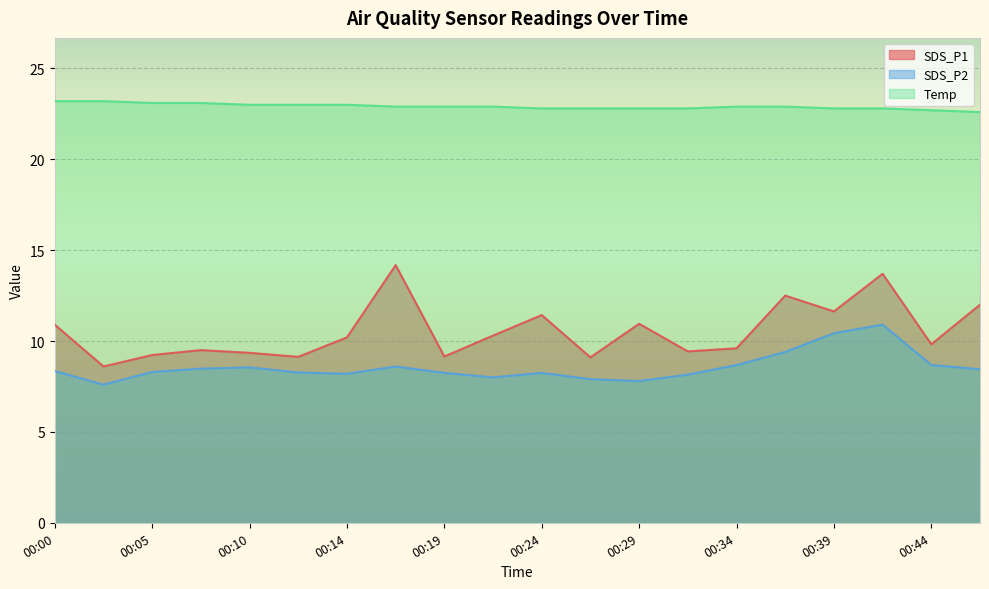

How many lines are shown in the chart?

3